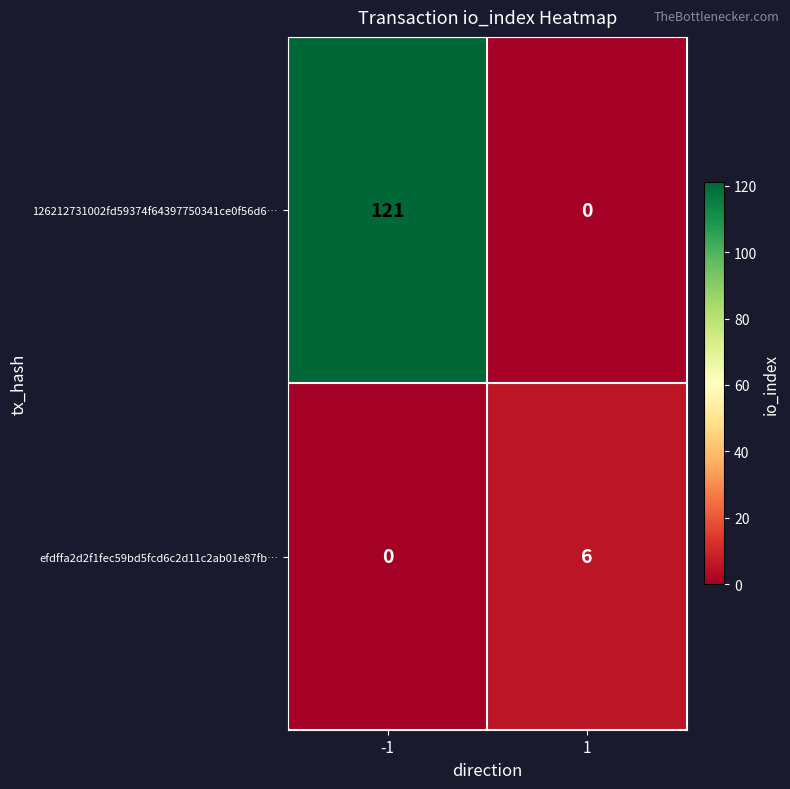

What is the greatest value displayed?

121